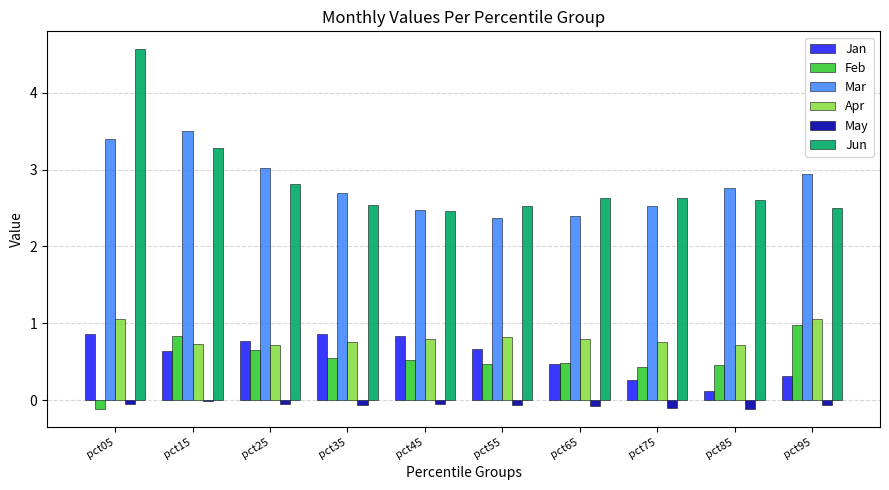

The value of Jun at pct75 is 2.6. True or false?

True